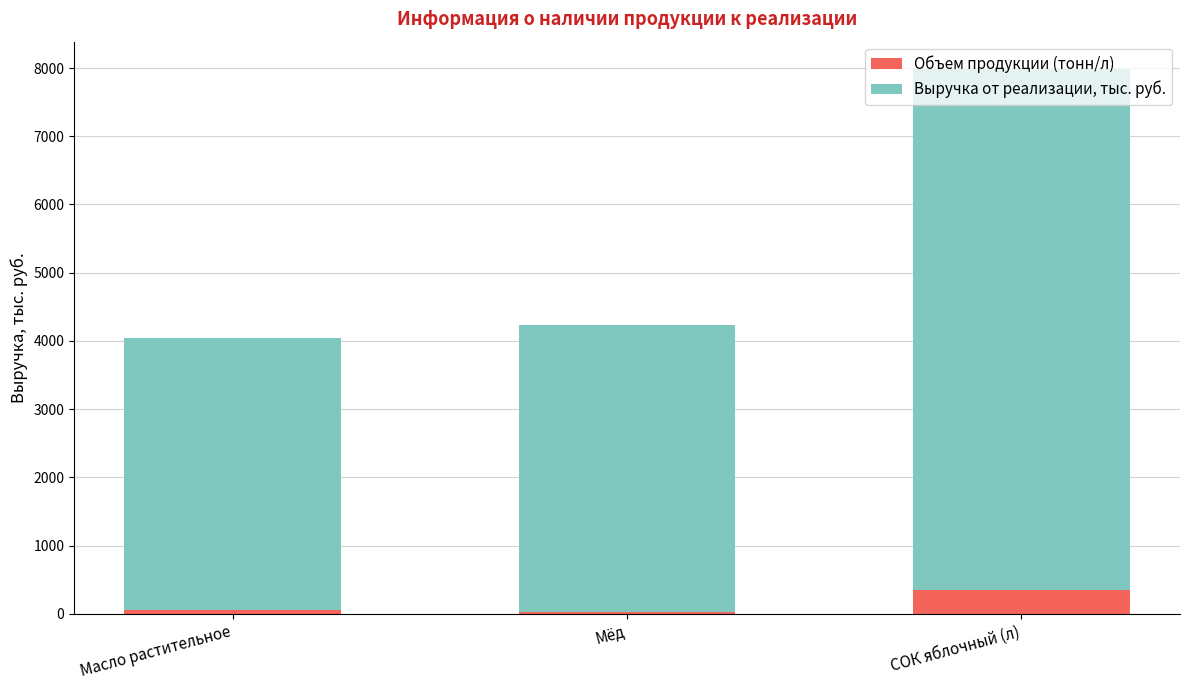

What are all the series names shown in the legend?

Объем продукции (тонн/л), Выручка от реализации, тыс. руб.